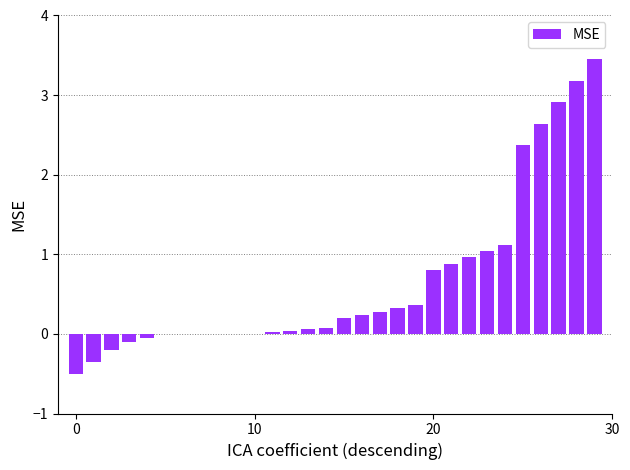

What is the average value?

0.7